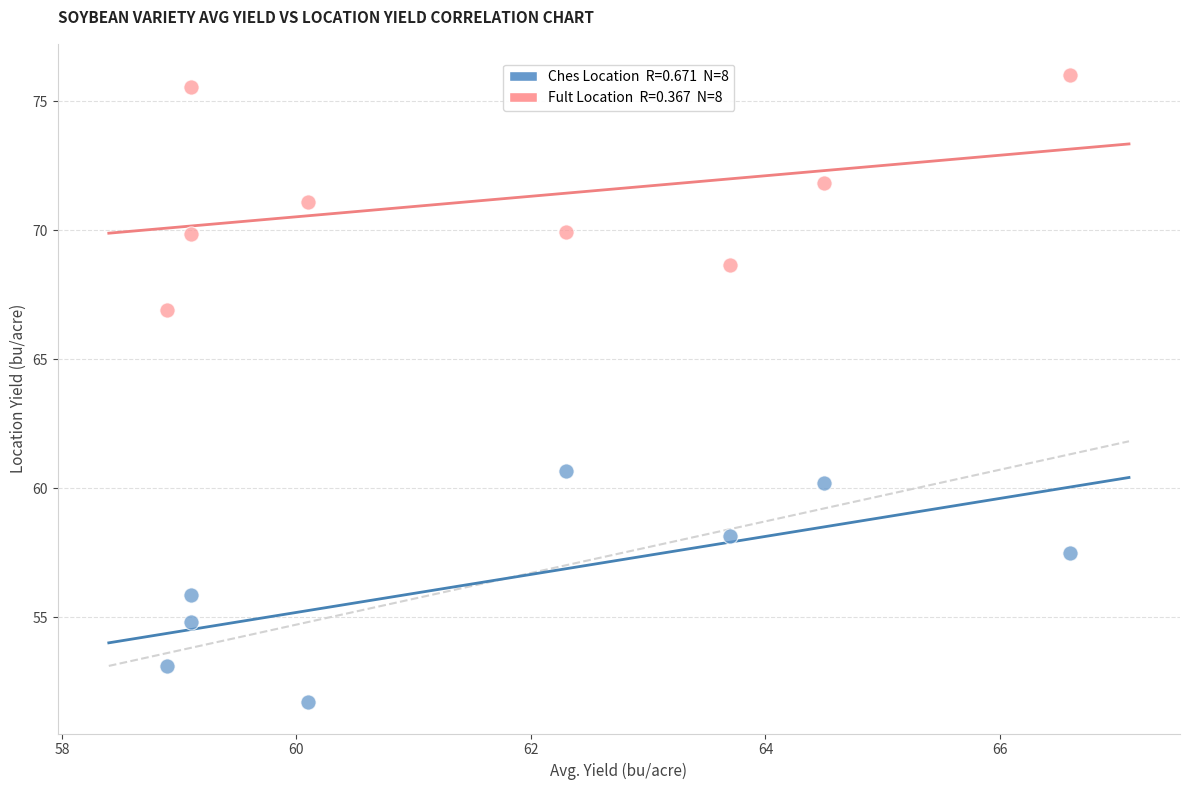

Across all data points, what is the range of X values (max minus min)?

7.7